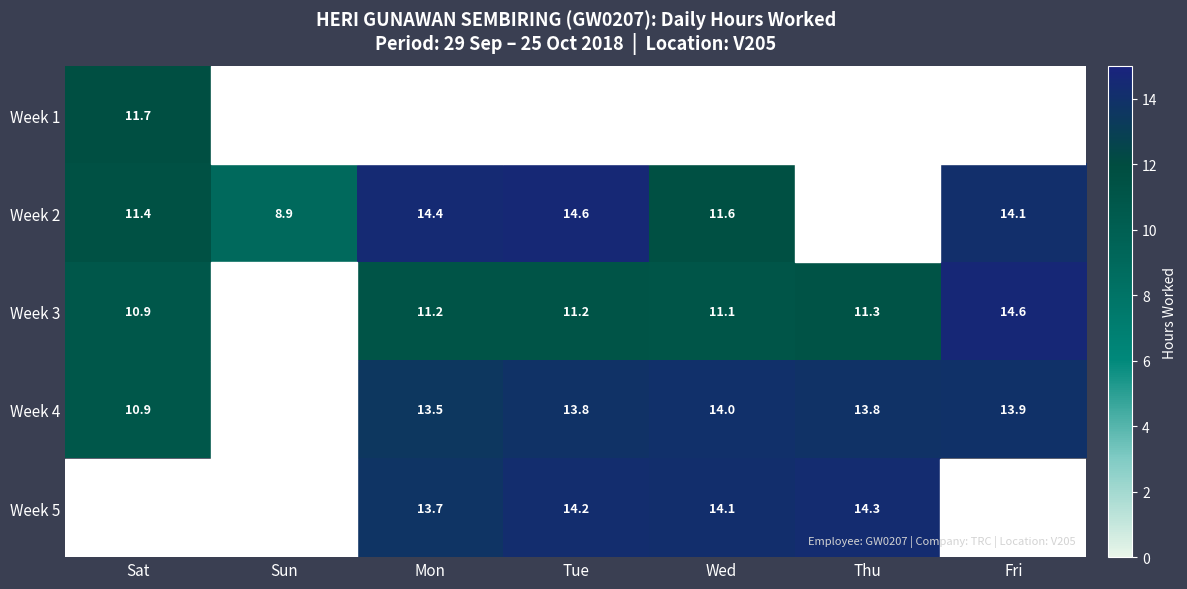

What is the sum of the Week 3 values at Mon and Wed?

22.3